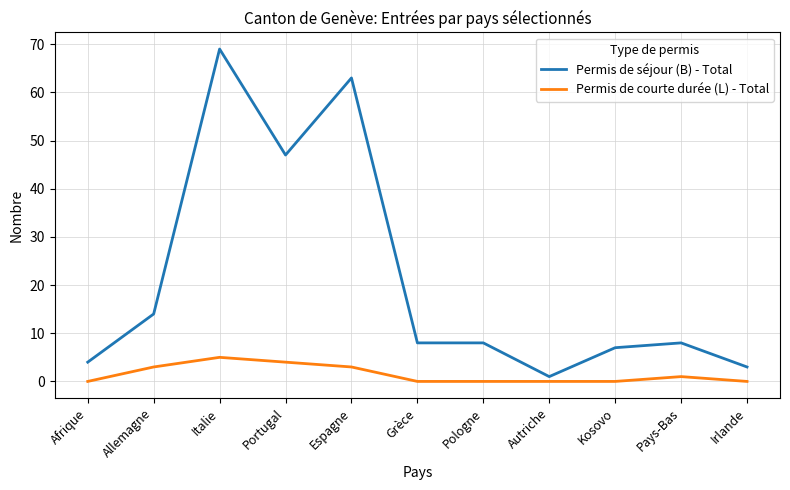

True or false: Permis de séjour (B) - Total has a value of 17 at Portugal.

False